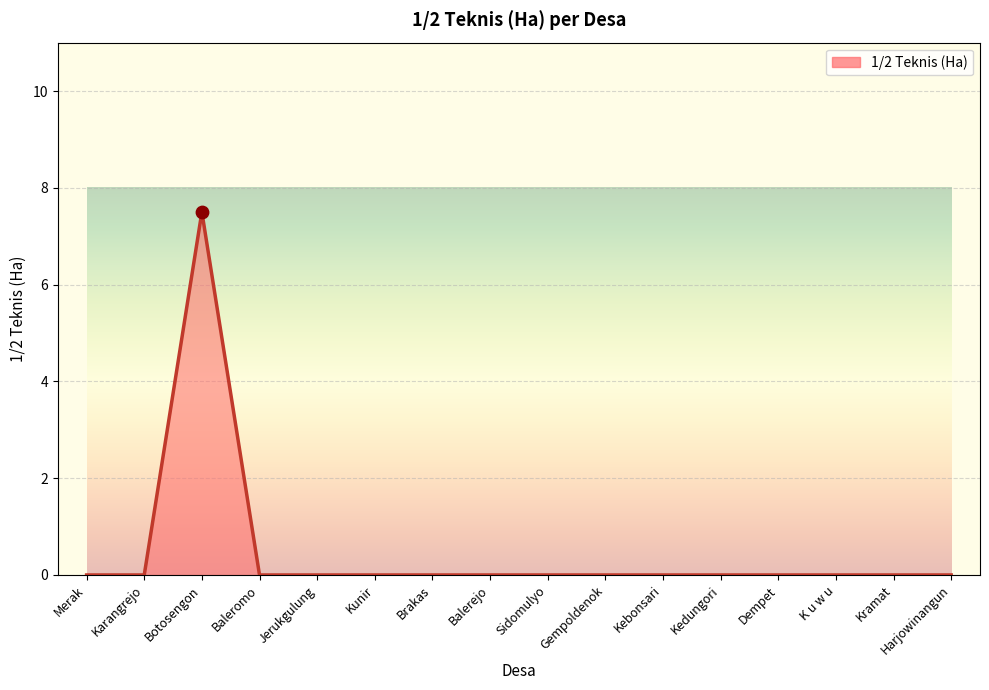

Which has a higher value, K u w u or Botosengon?

Botosengon